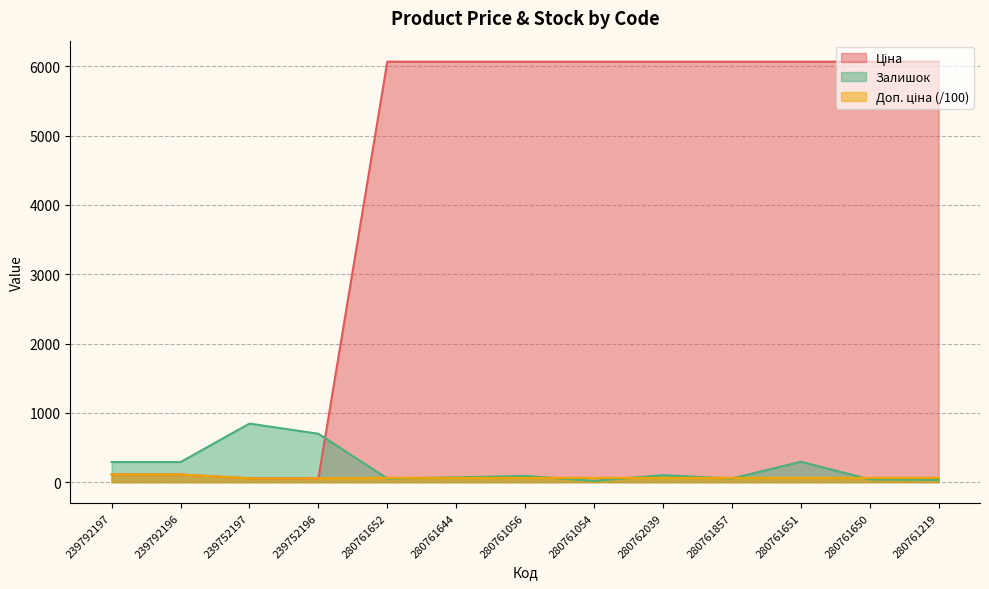

Is the value of Ціна at 280762039 greater than the value of Доп. ціна at 280761650?

Yes